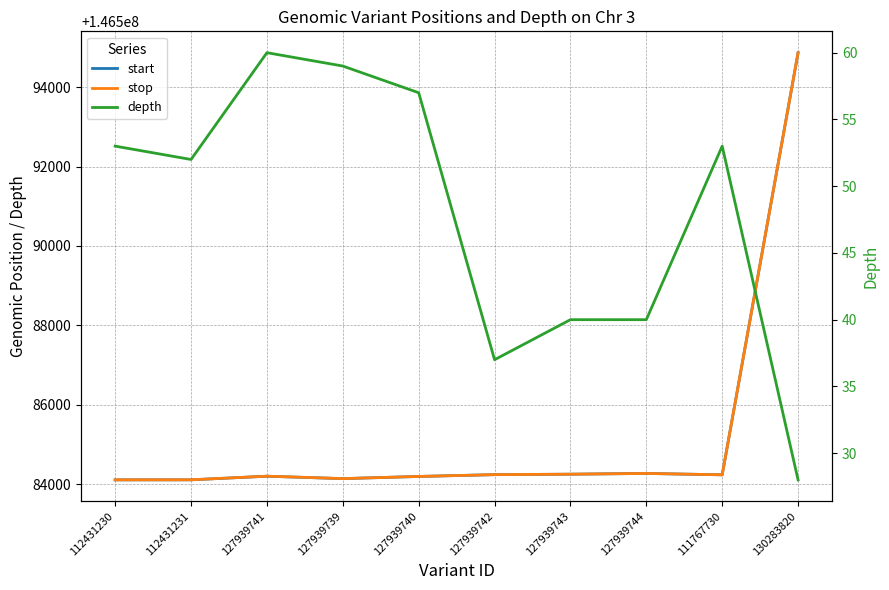

Between 127939743 and 127939739, which is larger?

127939743